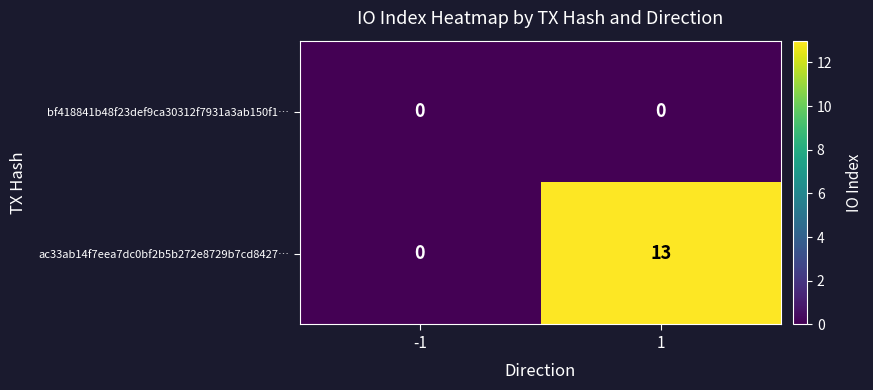

True or false: ac33ab14f7eea7dc0bf2b5b272e8729b7cd8427… has a value of 13 at 1.

True